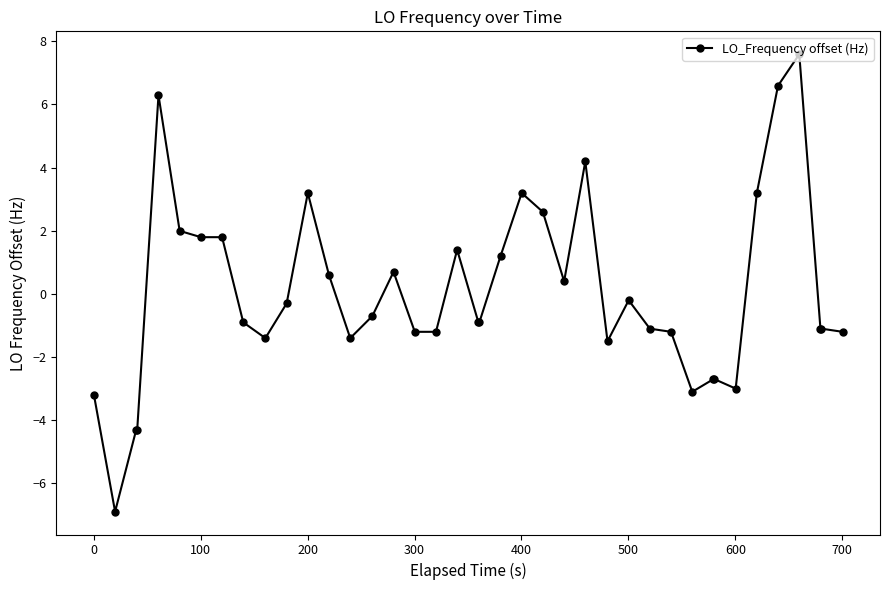

What is the difference between the second highest and second lowest values?

10.9